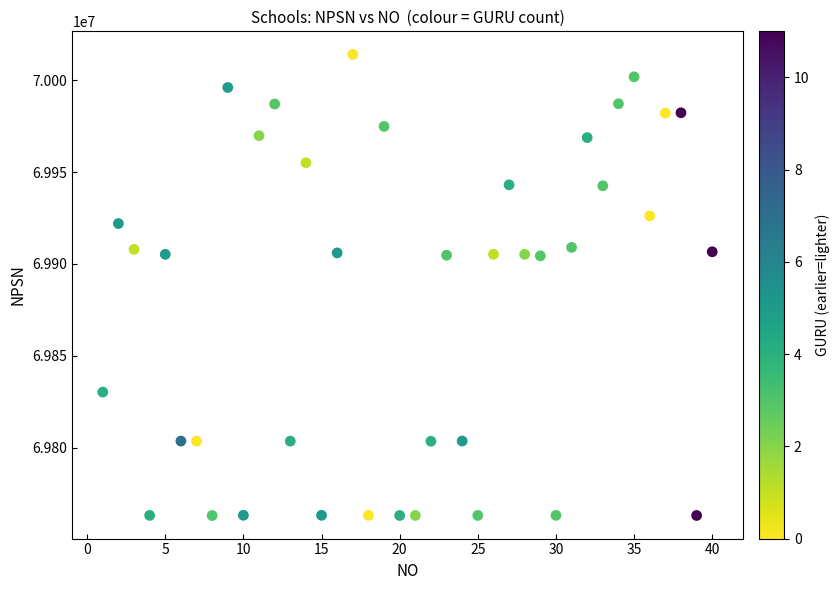

What is the range of X values (max minus min)?

39